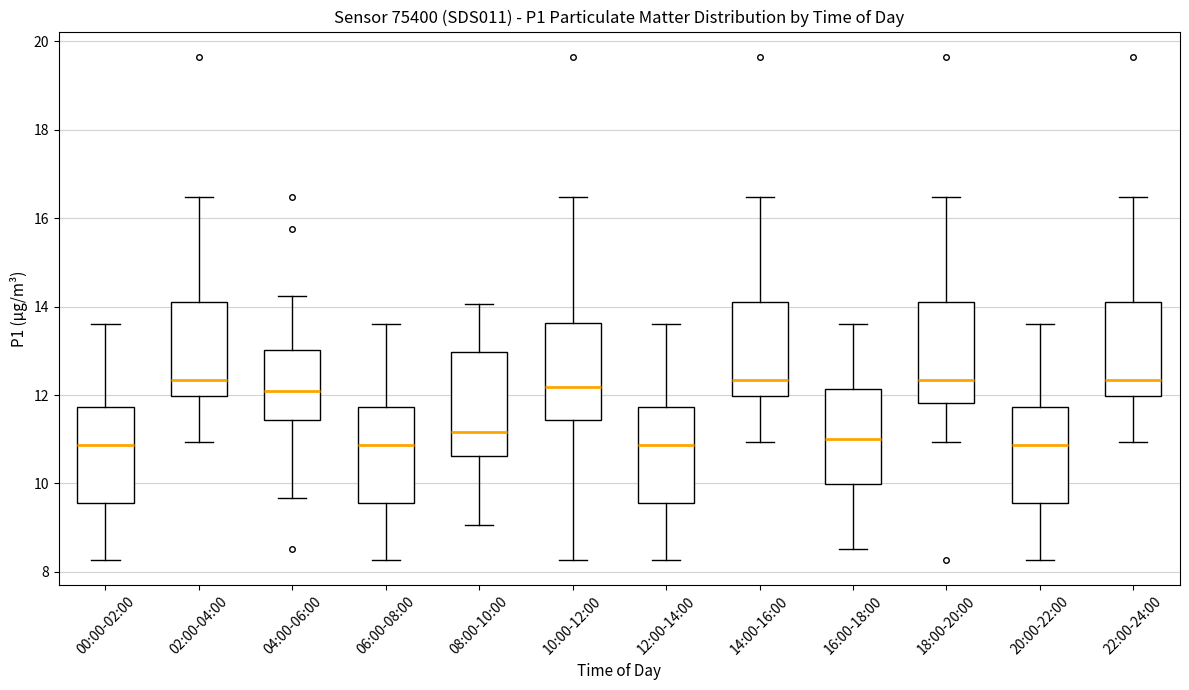

Where does the median line of the box for 02:00-04:00 sit on the y-axis? The values are not printed on the chart, so give them approximately, as read against the axis.

12.4